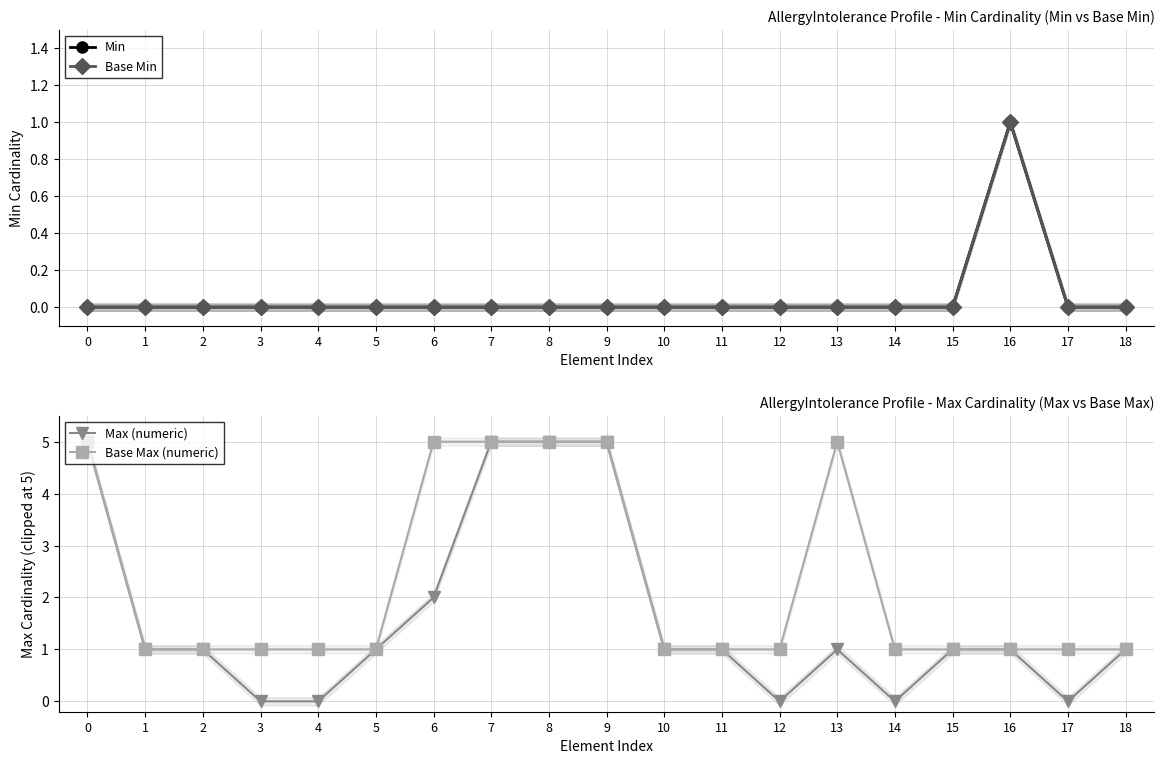

True or false: Base Min and Max (numeric) cross at least once.

False